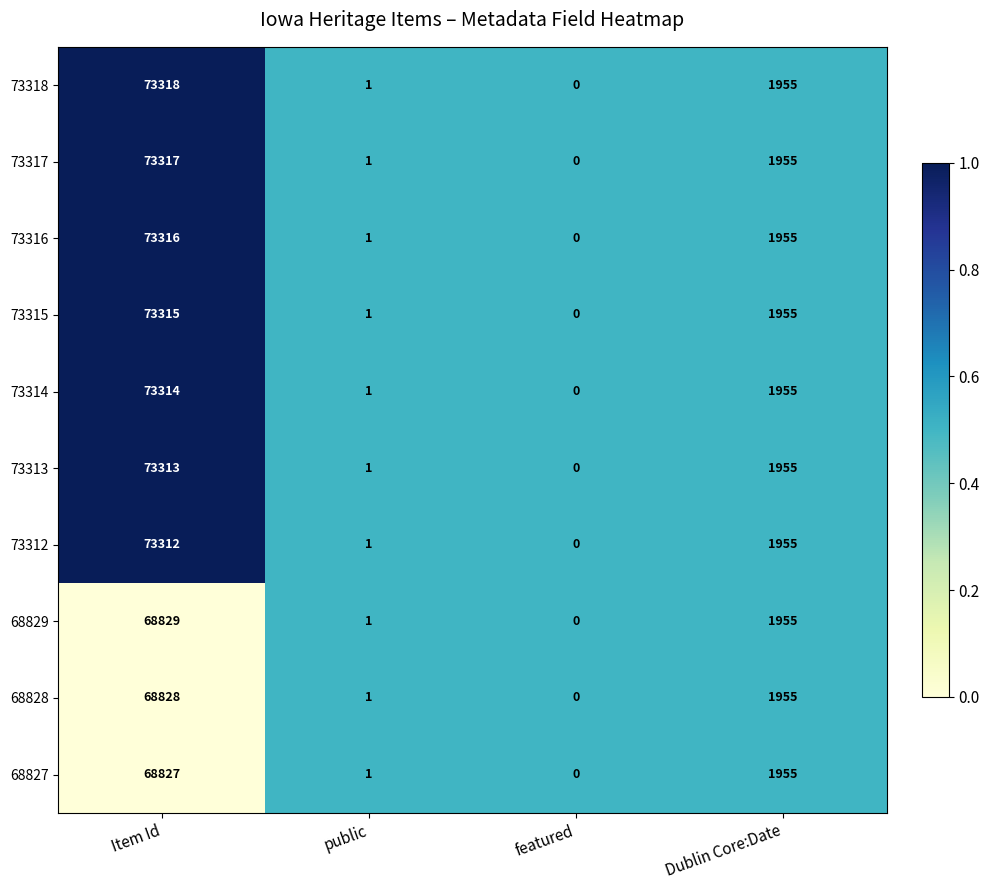

Rank the series by their maximum value, from highest to lowest.

73318, 73317, 73316, 73315, 73314, 73313, 73312, 68829, 68828, 68827